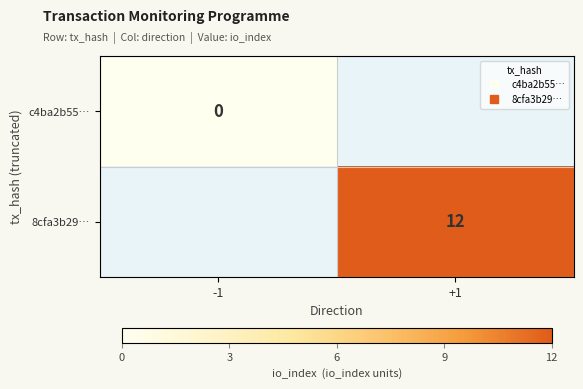

At -1, list the series in order from largest to smallest.

c4ba2b55…, 8cfa3b29…